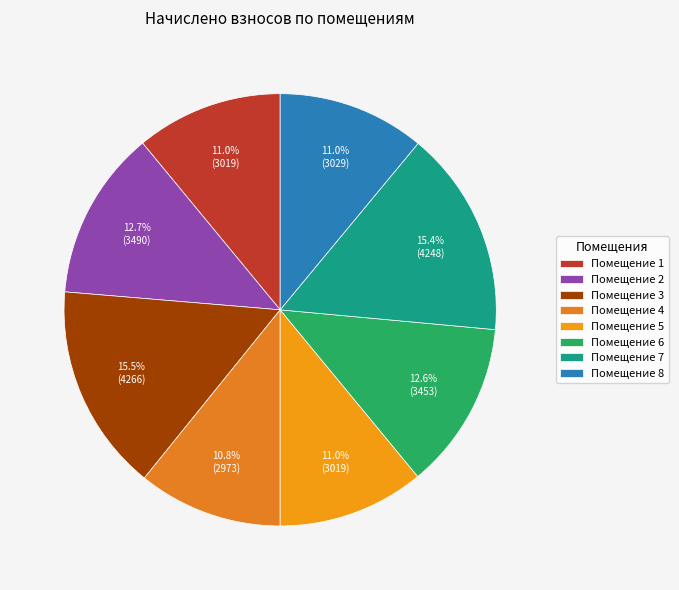

Count the number of slices in the pie.

8